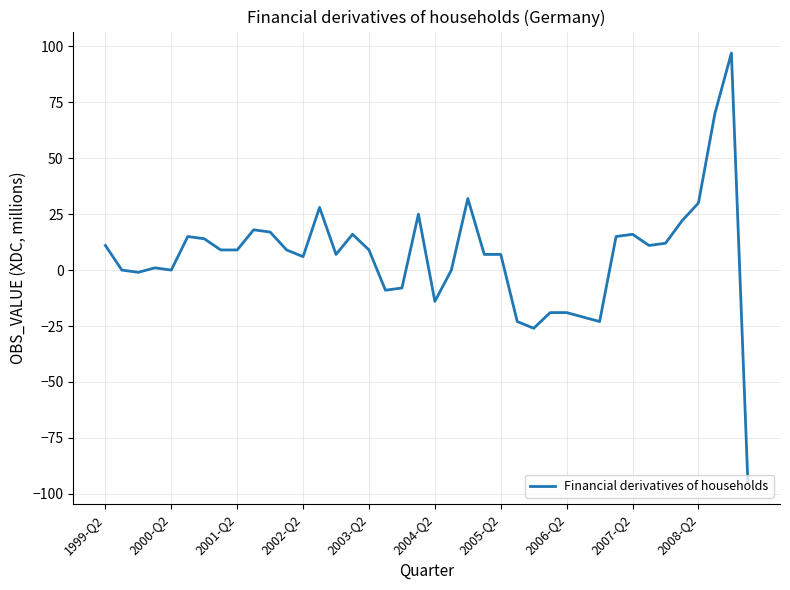

What is the difference between the maximum and minimum values?

192